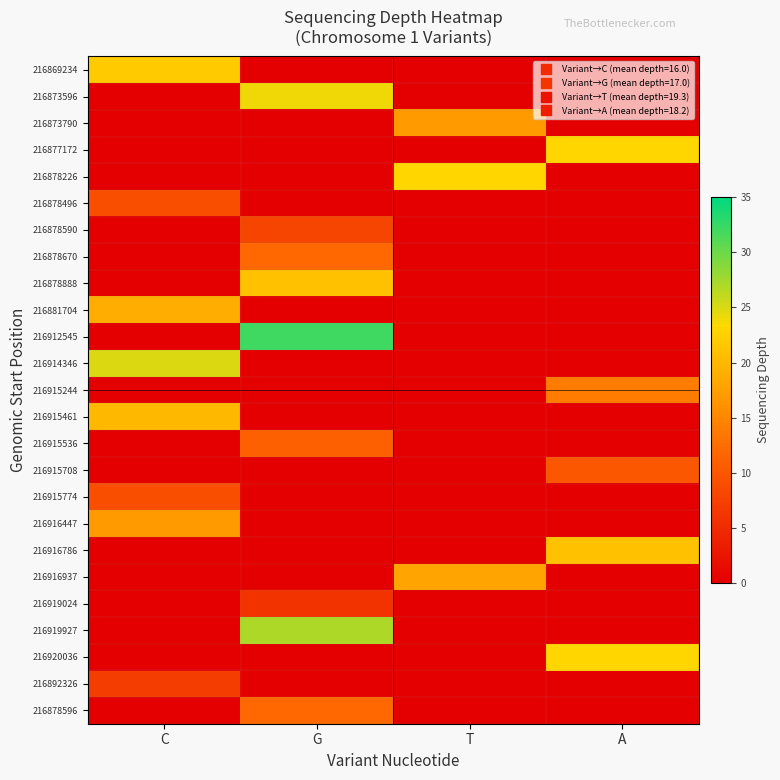

At which category is the sum across all series the highest?

G